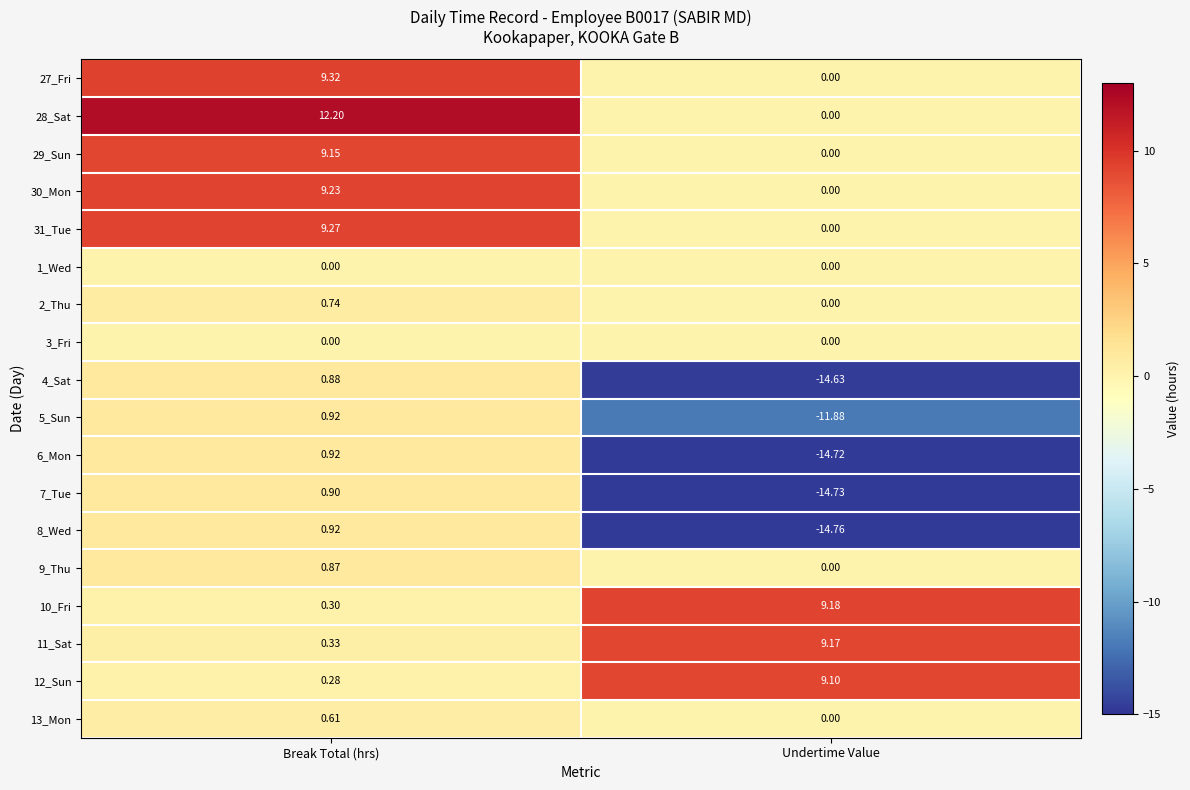

Rank the categories by 9_Thu value from lowest to highest.

Undertime Value, Break Total (hrs)